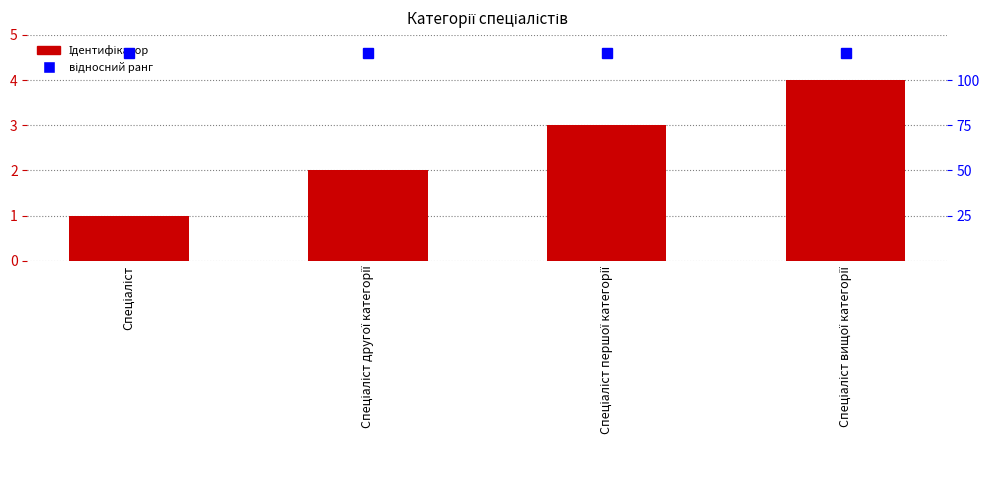

At which label is відносний ранг closest to 115?

Спеціаліст